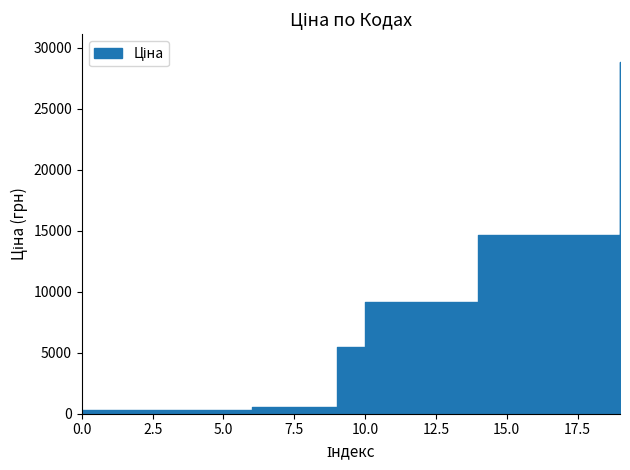

At how many categories does at least one series exceed 4266?

11